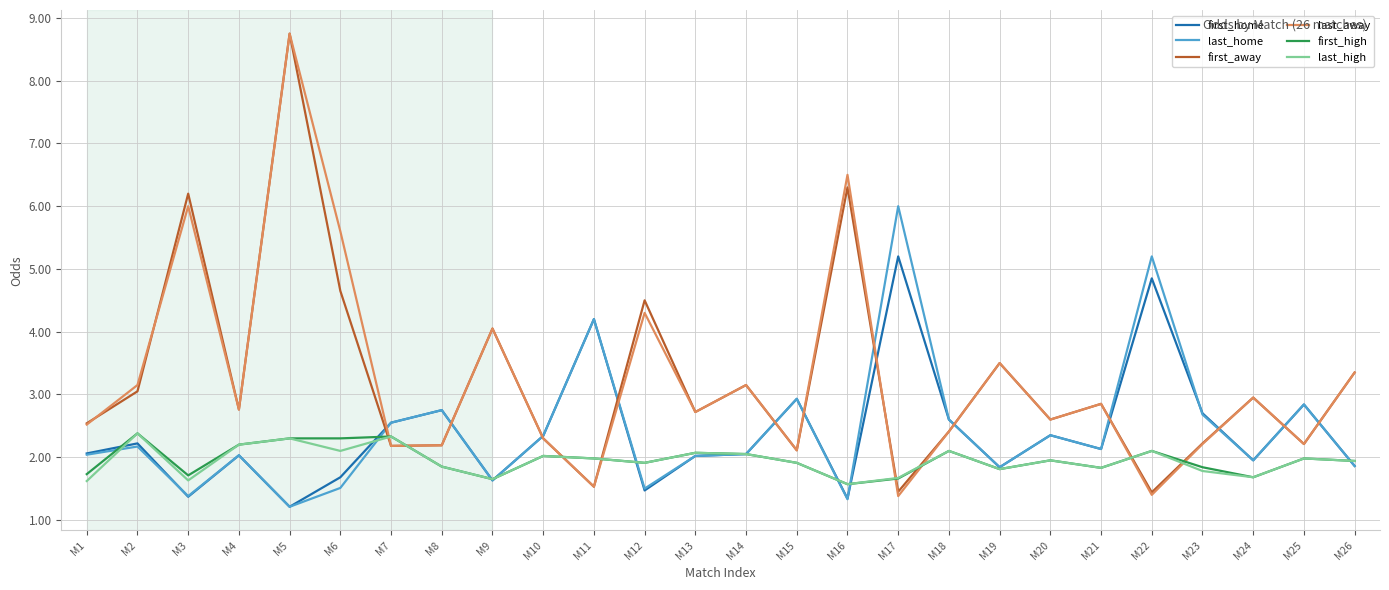

Is it true that last_away equals 2.4 at M18?

True